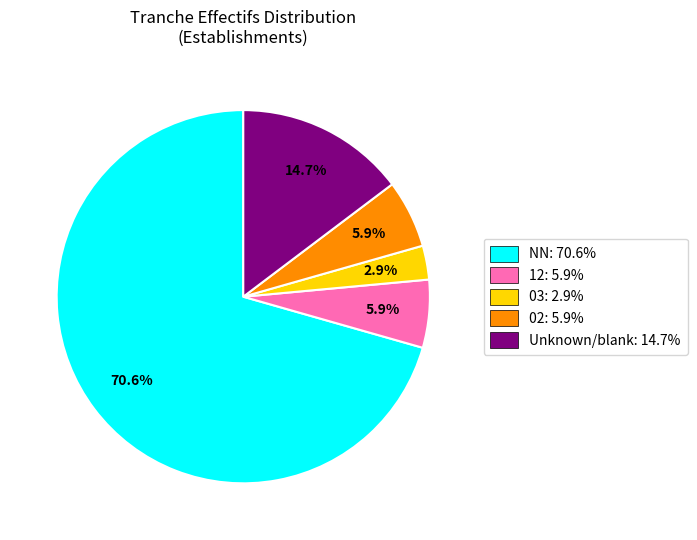

To the nearest percent, what is the average slice percentage?

20%